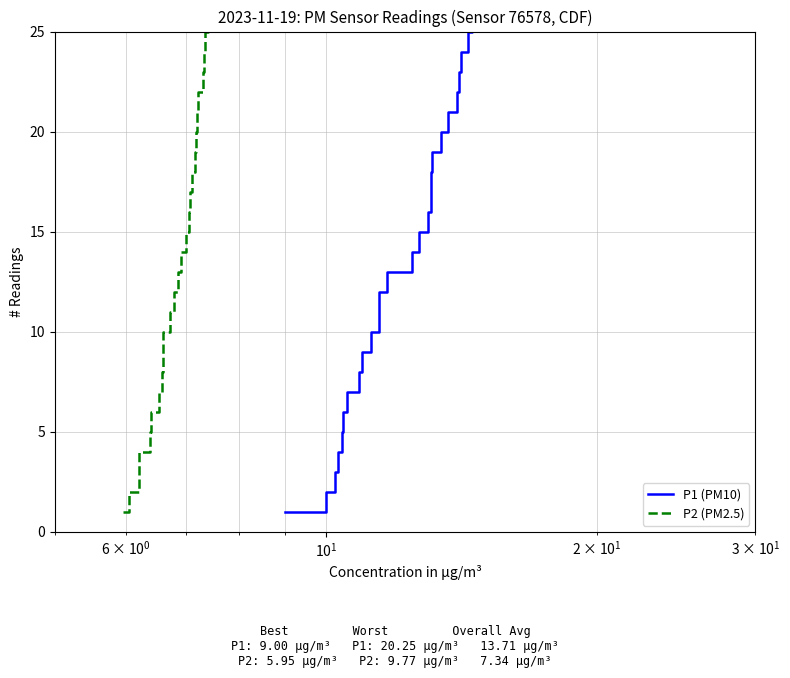

How many series are shown in this chart?

2